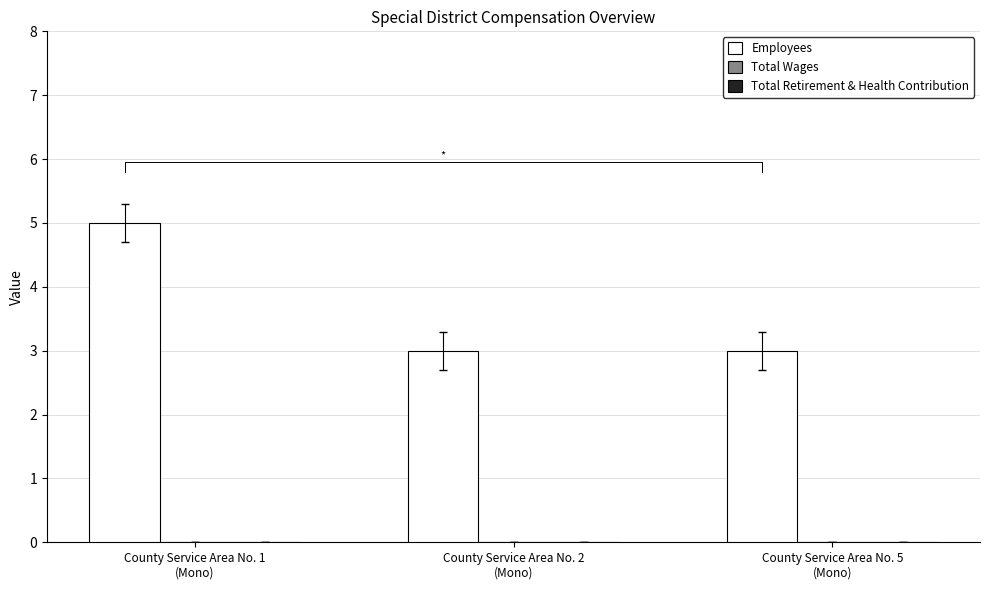

What is the label of the 1st bar from the left?

County Service Area No. 1
(Mono)